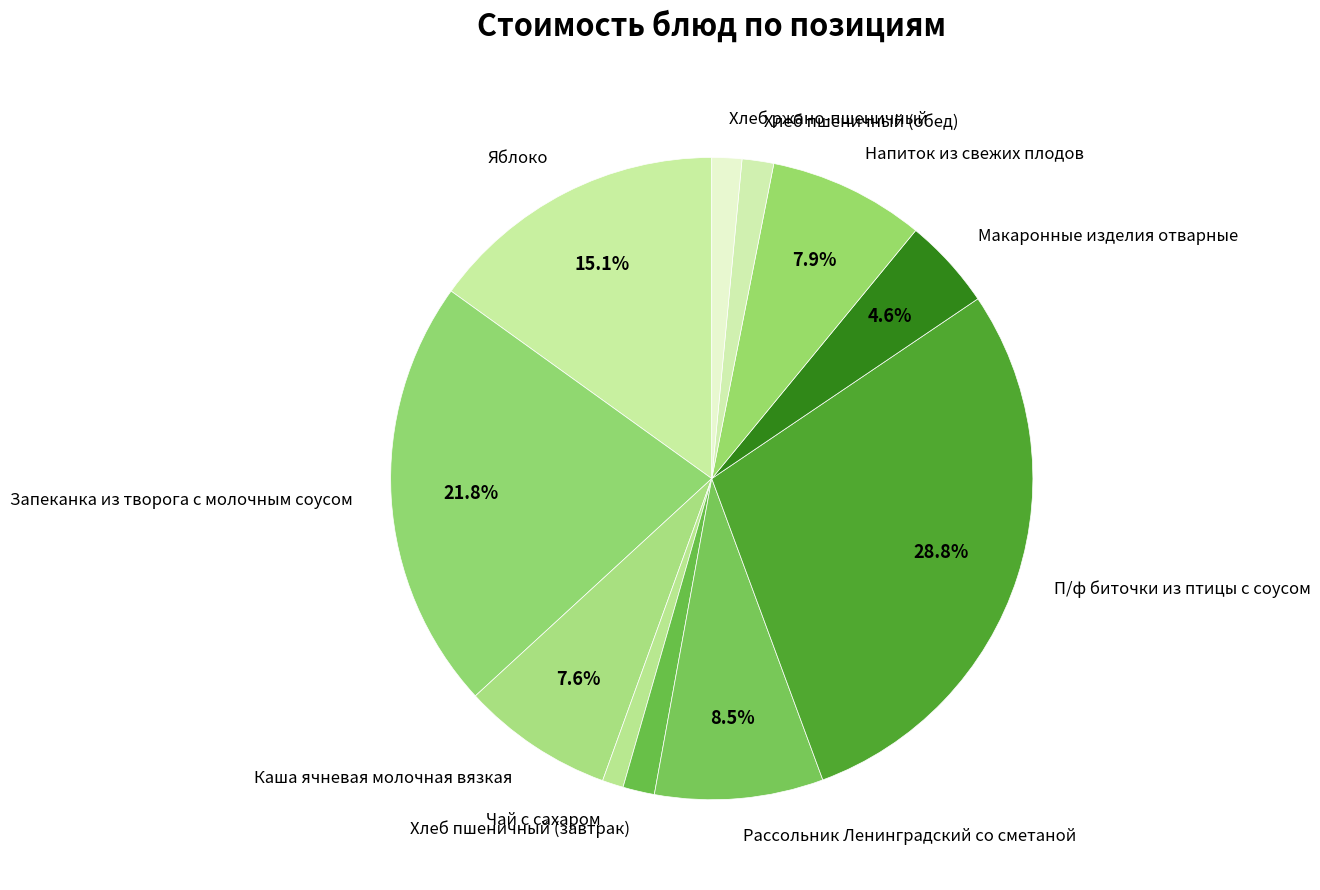

To the nearest percent, what portion does Напиток из свежих плодов represent?

8%